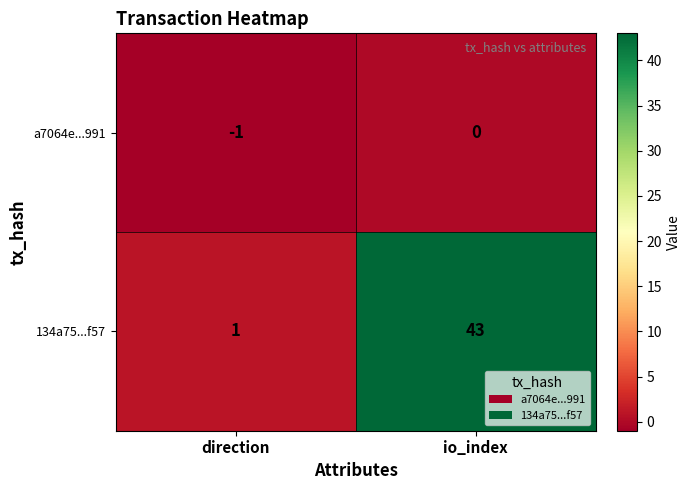

Rank the series by their average value, from lowest to highest.

a7064e...991, 134a75...f57